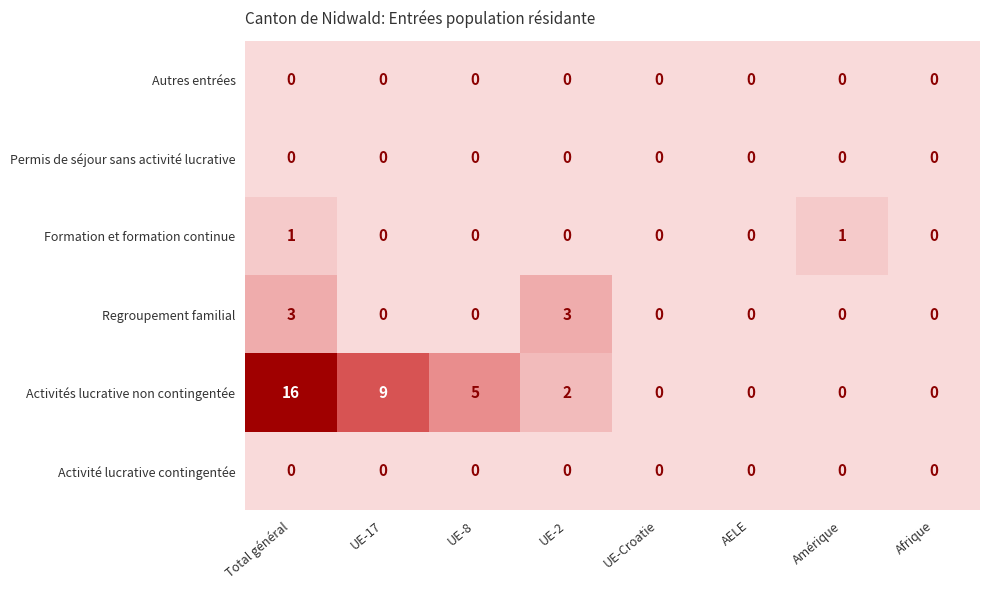

The Regroupement familial series shows 5 at UE-2. True or false?

False